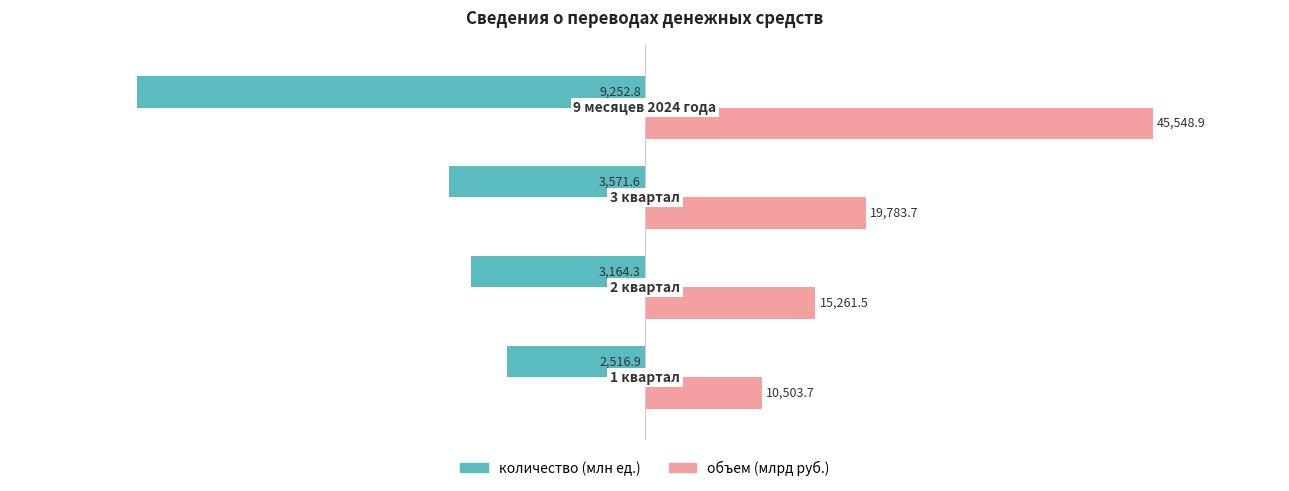

What are all the series names shown in the legend?

количество (млн ед.), объем (млрд руб.)